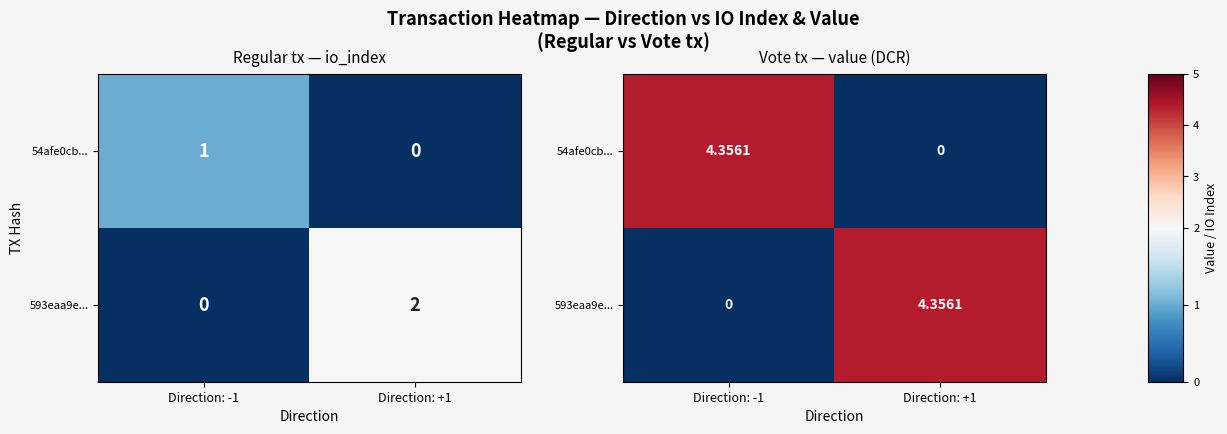

How many positive values does the 593eaa9e... series have?

1